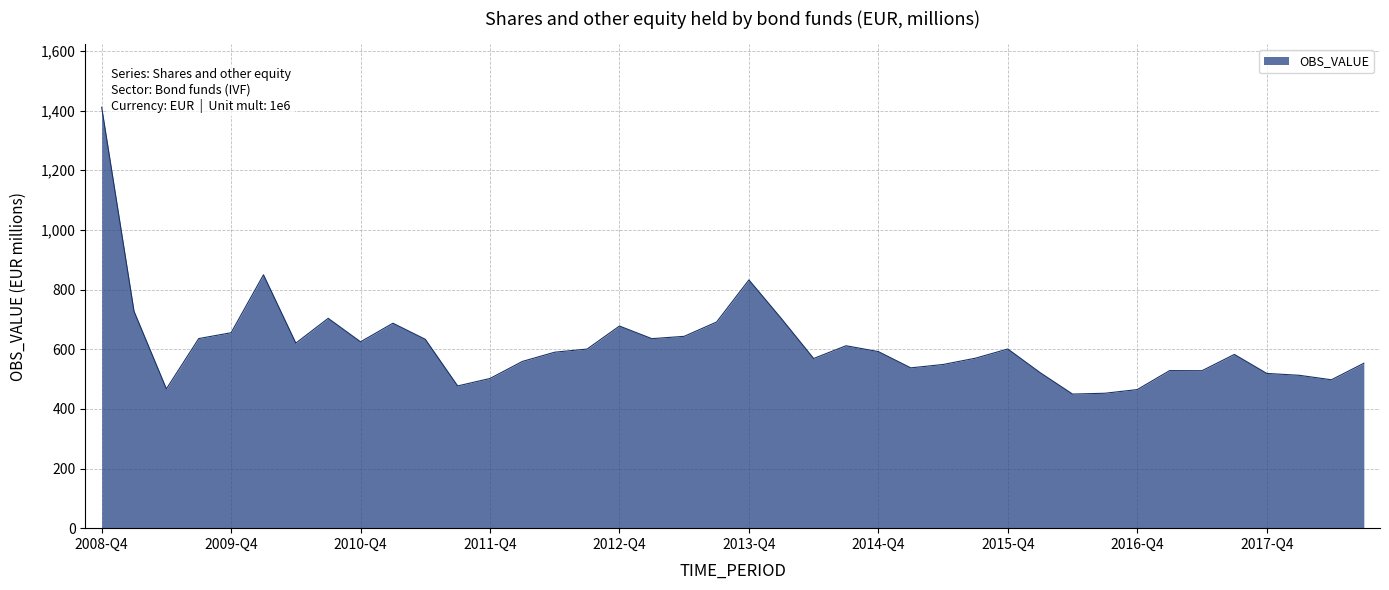

What is the maximum value shown in the chart?

1411.3